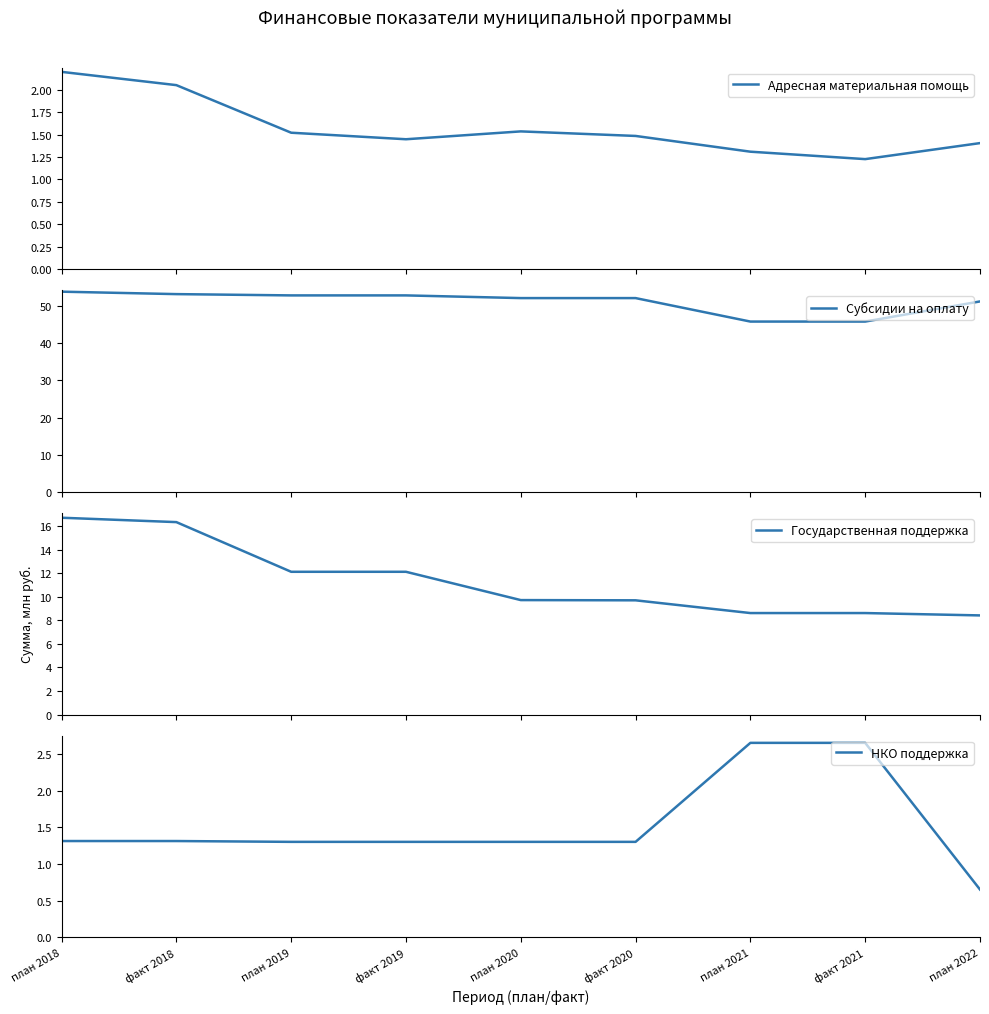

True or false: НКО поддержка and Субсидии на оплату intersect in this chart.

False